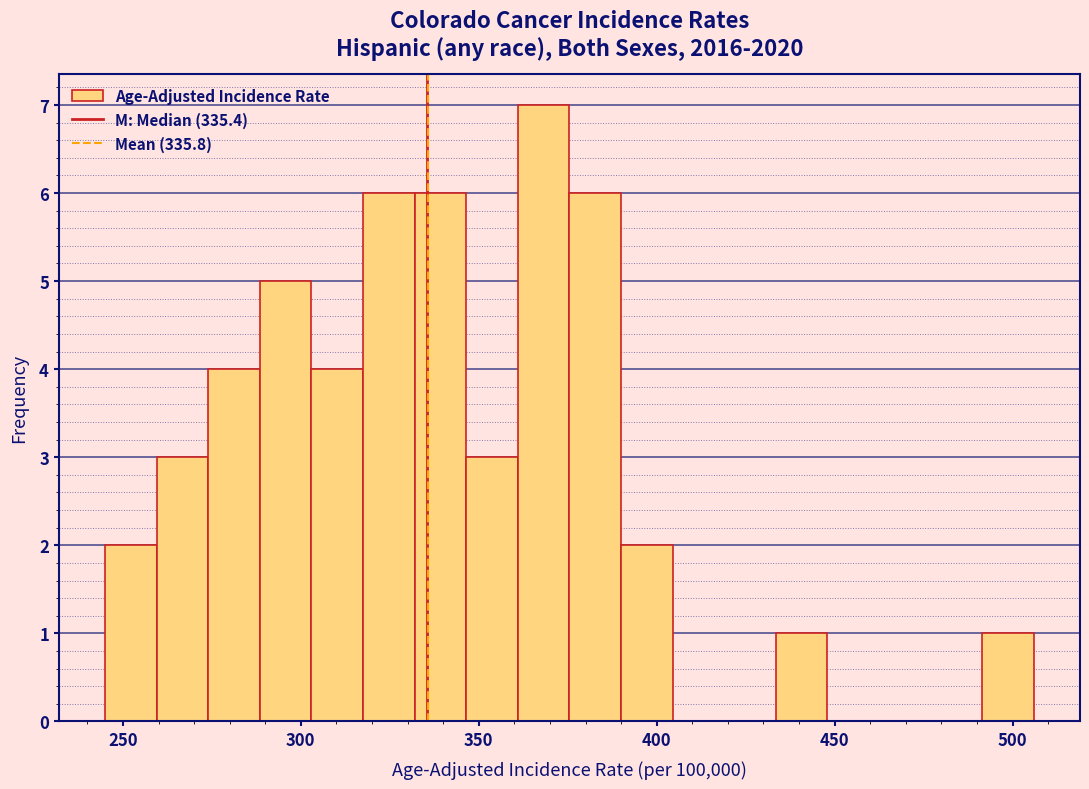

Around what value on the x-axis is the tallest bar? Give the approximate position of its centre, as read against the axis.

370